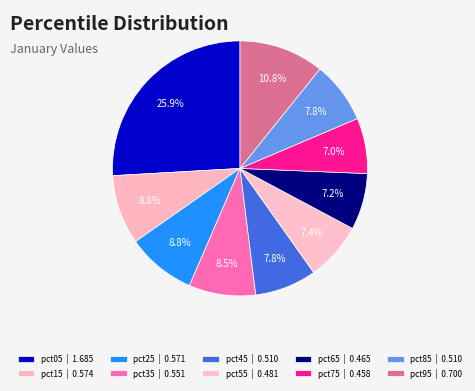

The pct75 slice represents 13% of the pie. True or false?

False